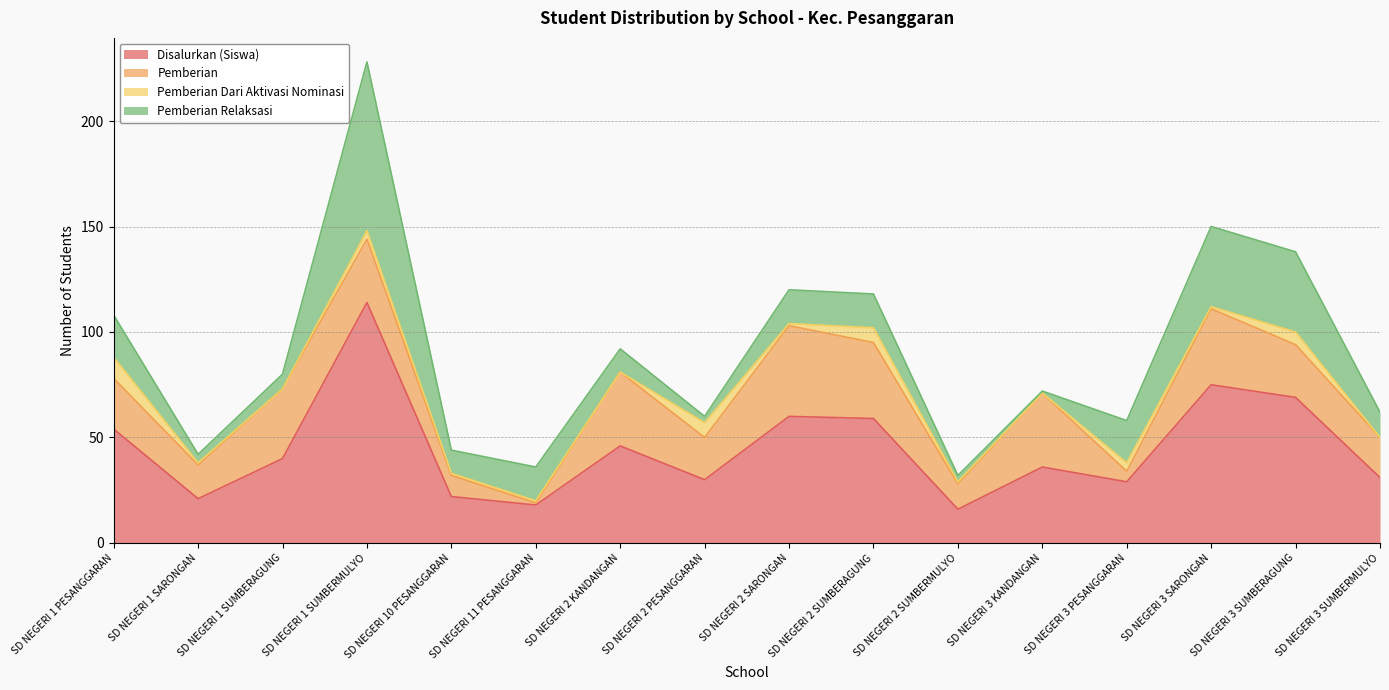

Count the number of categories in the chart.

16